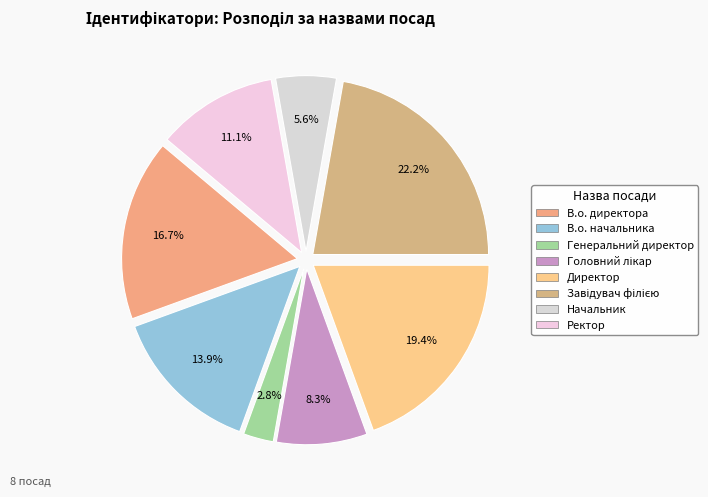

Approximately how many times larger is the value at Генеральний директор compared to Начальник?

0.5